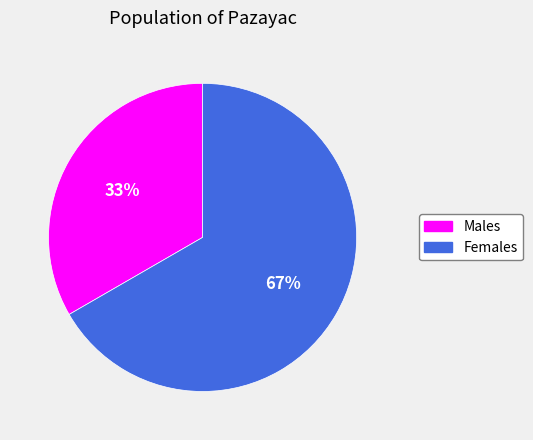

To the nearest percent, what is the average slice percentage?

50%